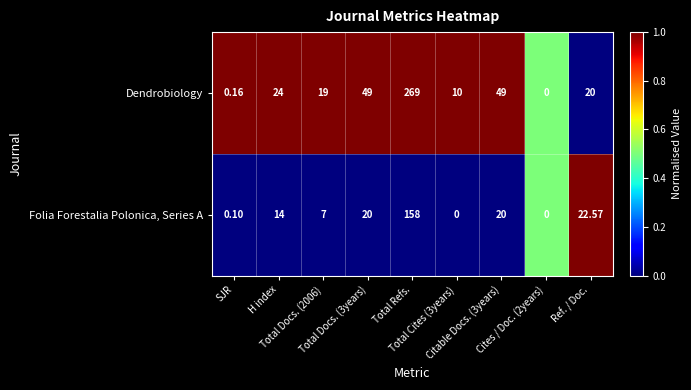

Which series has the largest total across all categories?

Dendrobiology